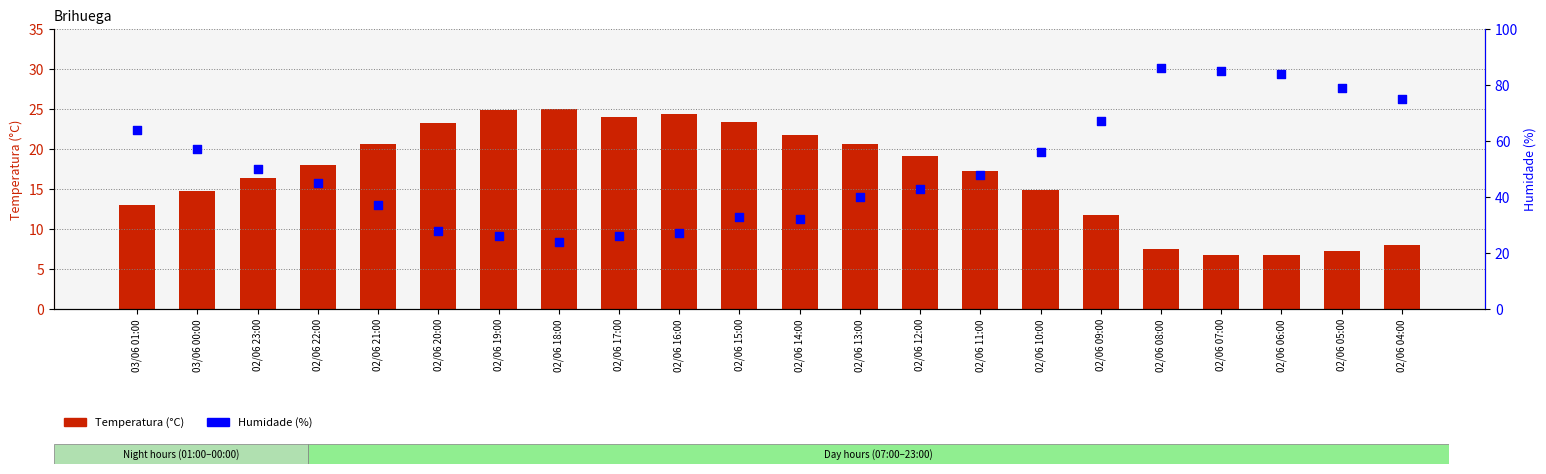

Which series has the largest total across all categories?

Humidade (%)